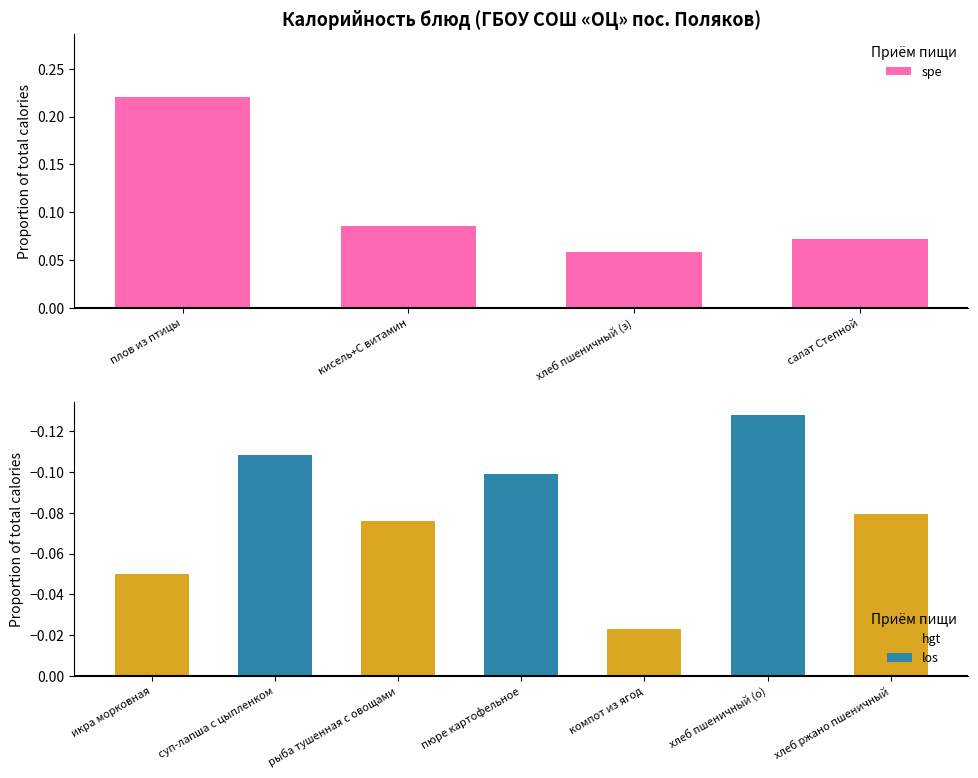

What is the greatest value displayed?

0.2